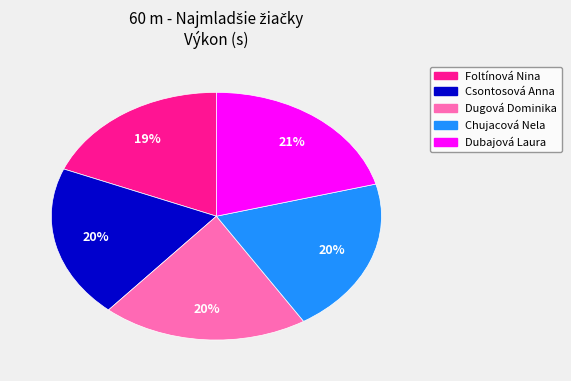

Is there any slice that represents more than half of the pie?

No